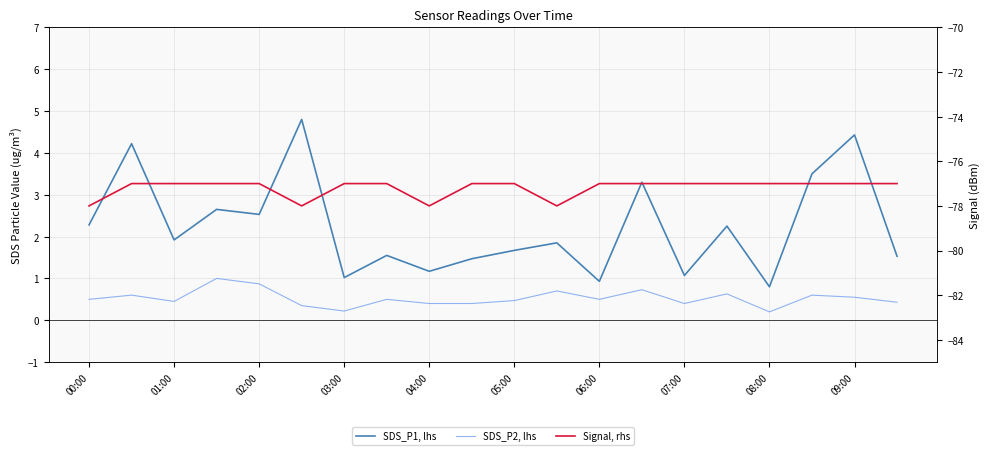

True or false: SDS_P1, lhs and SDS_P2, lhs intersect in this chart.

False